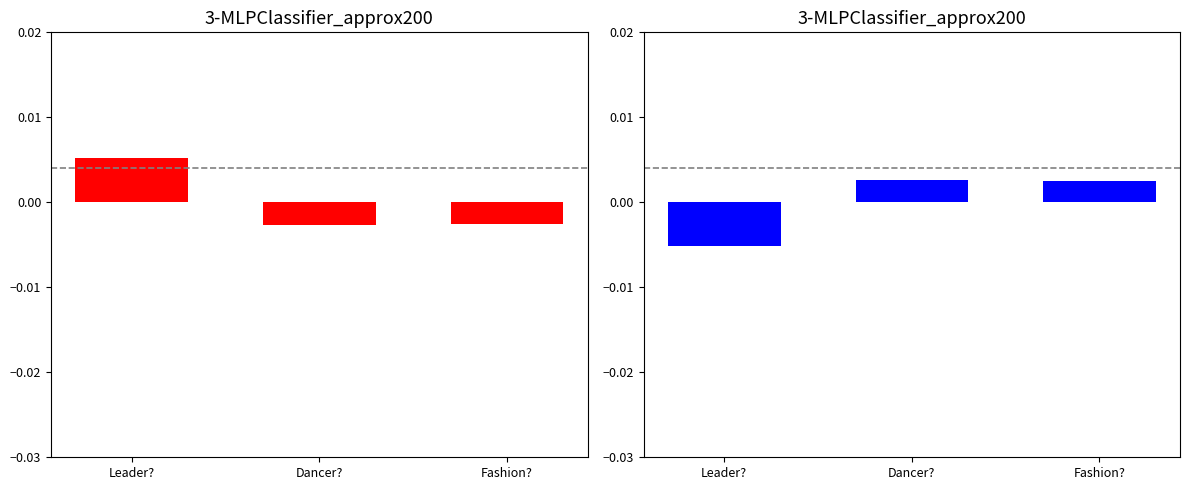

Which category has the lowest value across all series?

Leader?